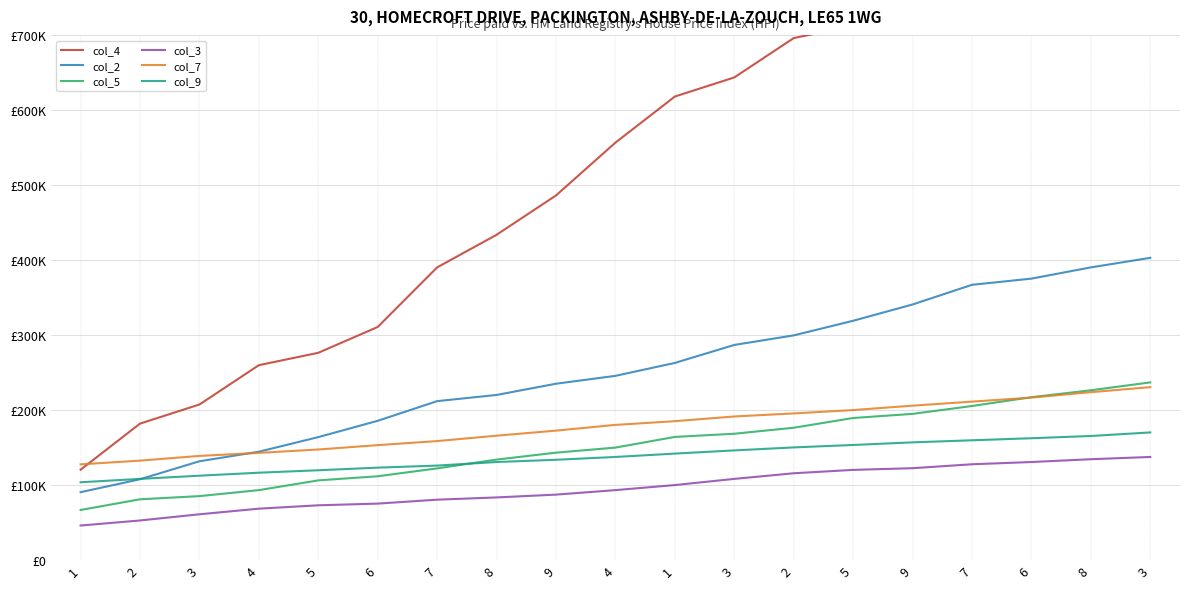

Rank the categories by col_4 value from highest to lowest.

3, 8, 6, 7, 9, 5, 2, 3, 1, 4, 9, 8, 7, 6, 5, 4, 3, 2, 1